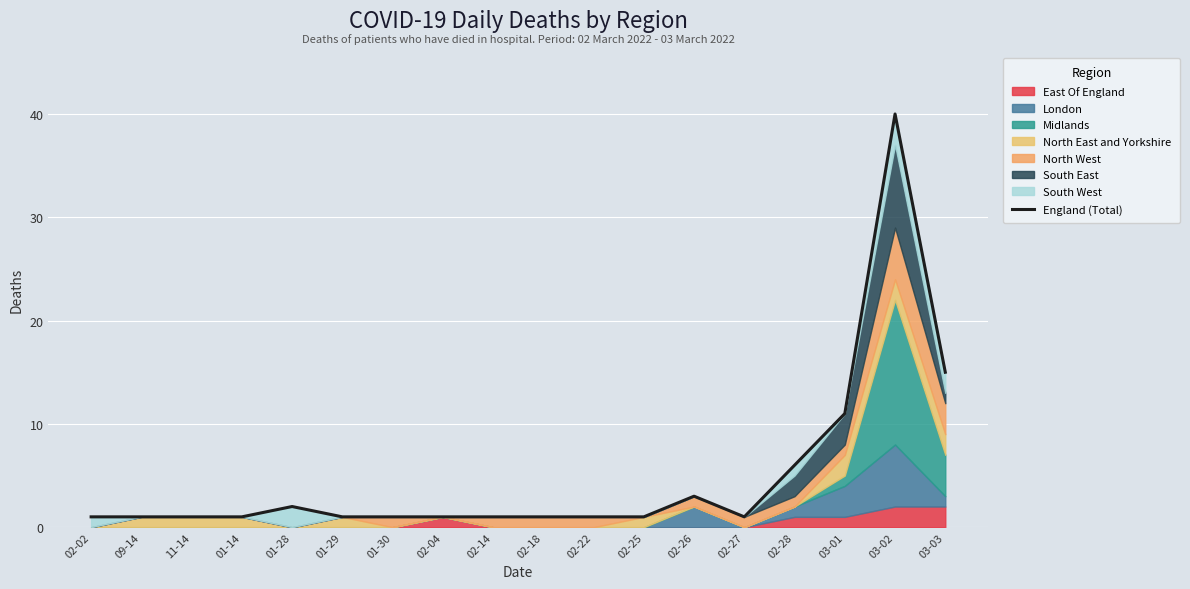

What is the label of the 3rd point from the left?

11-14